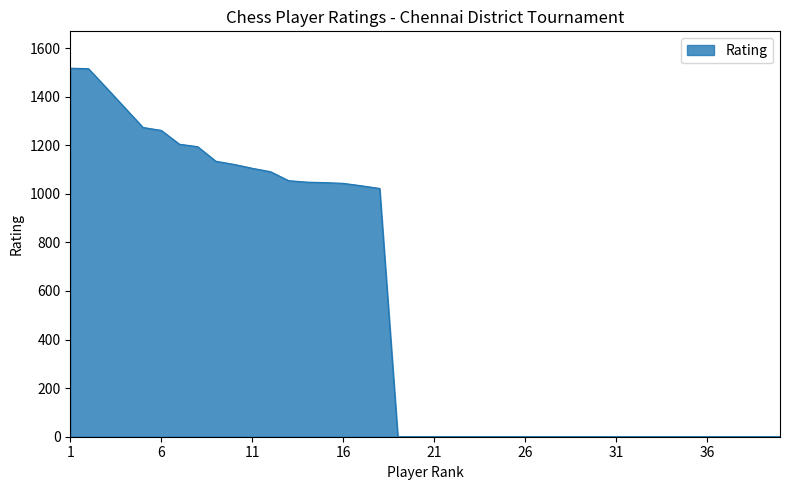

What is the difference between the maximum and minimum values?

1517